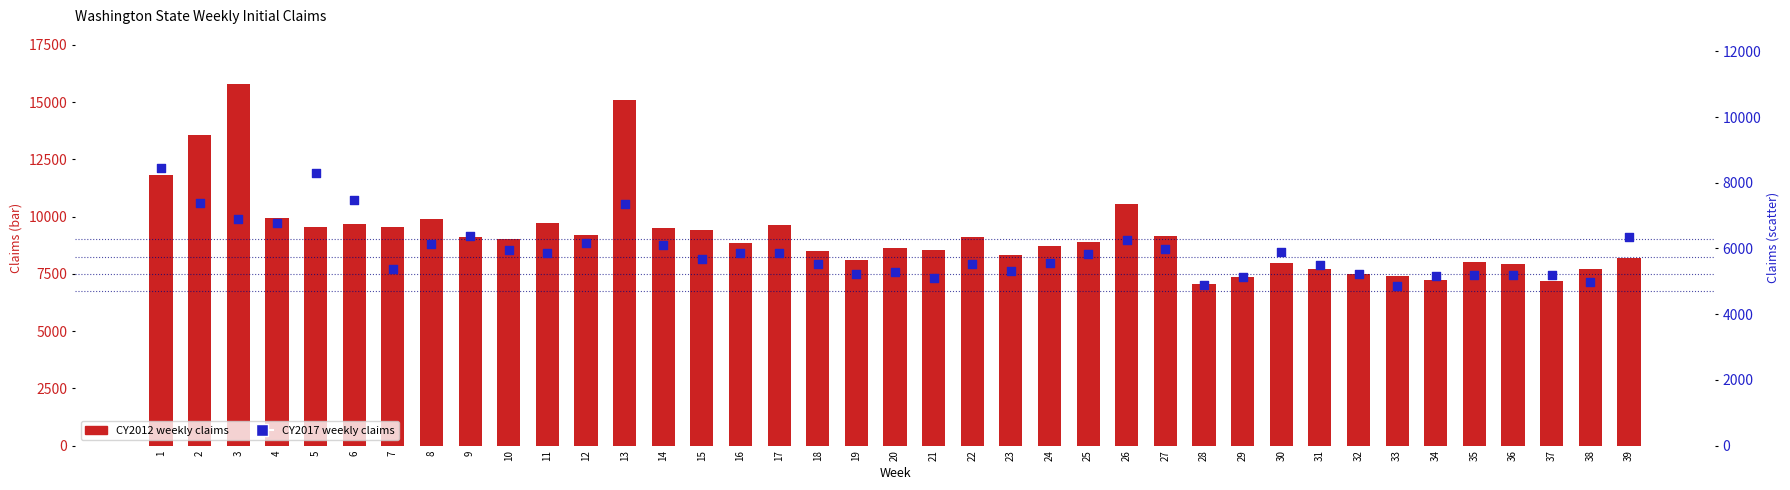

Which series contains the highest Y value?

CY2012 (transformed count)